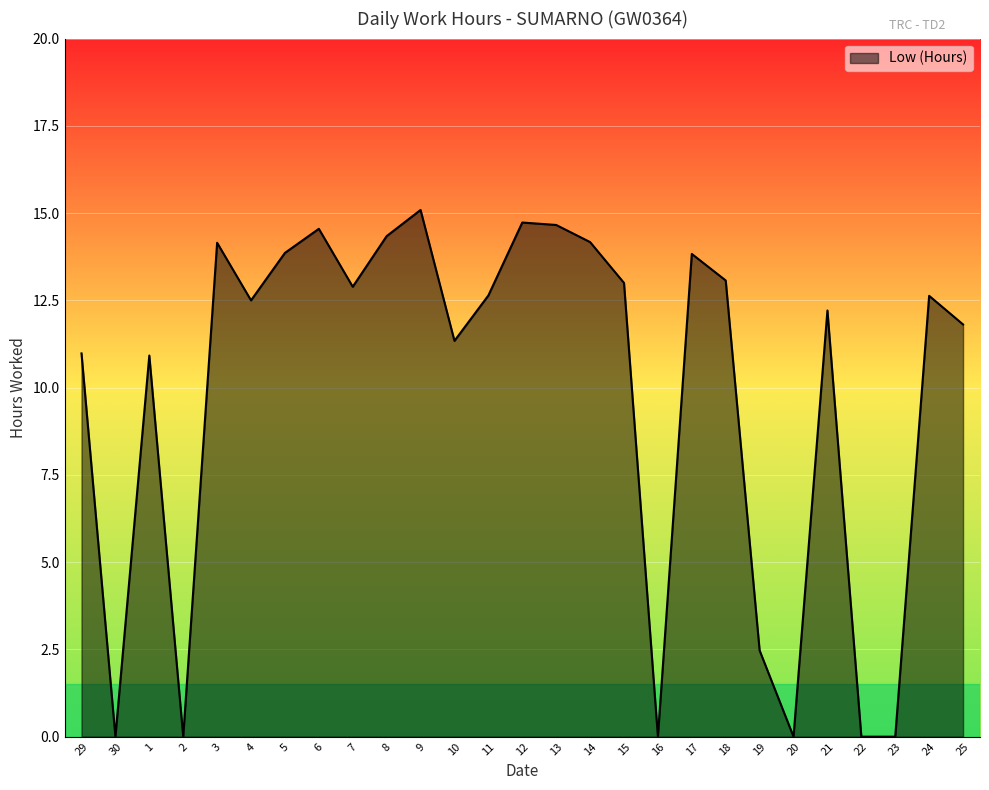

What position from the right is 23?

3